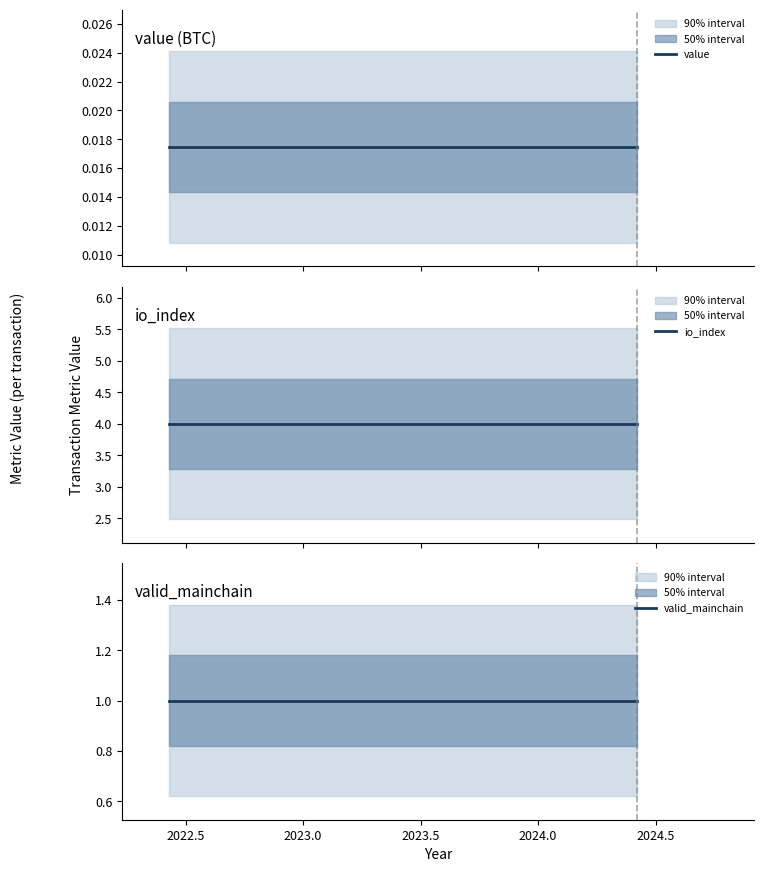

Which series has the largest total across all categories?

io_index